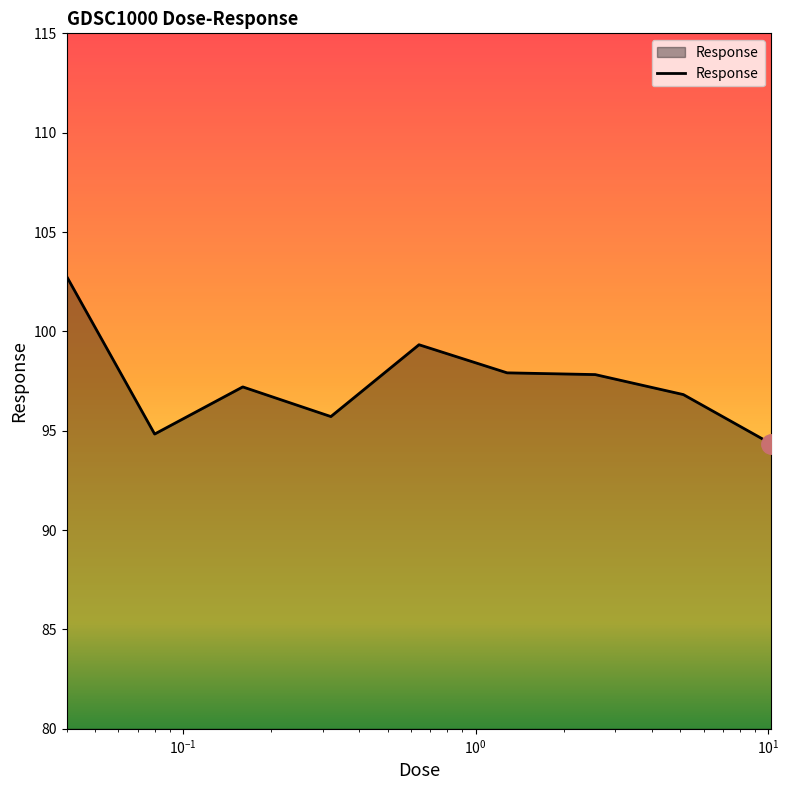

What is the greatest value displayed?

102.8